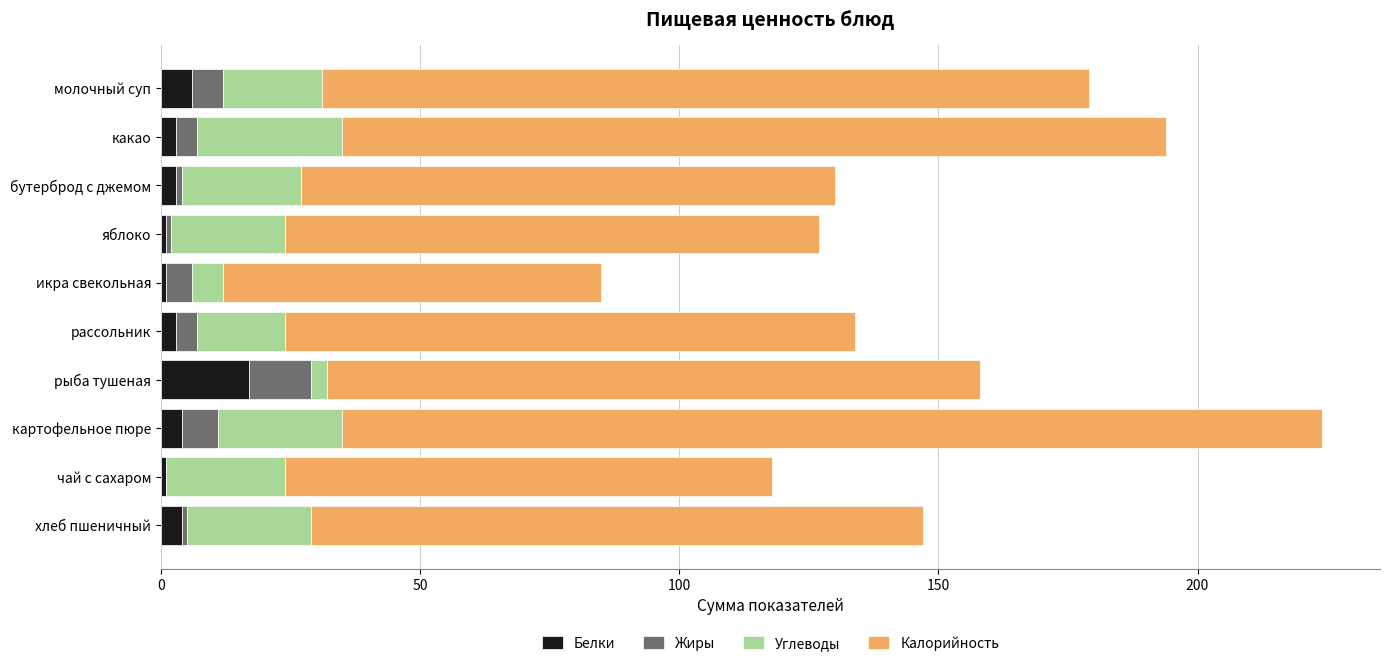

What is the sum of all Белки values?

43